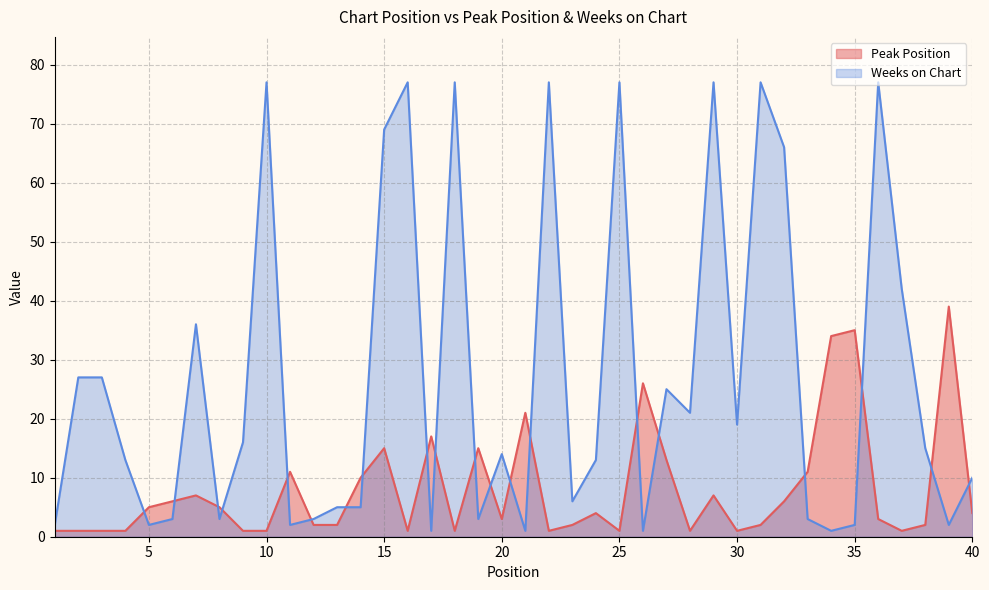

True or false: Weeks on Chart has more than 2 interior local peaks.

True